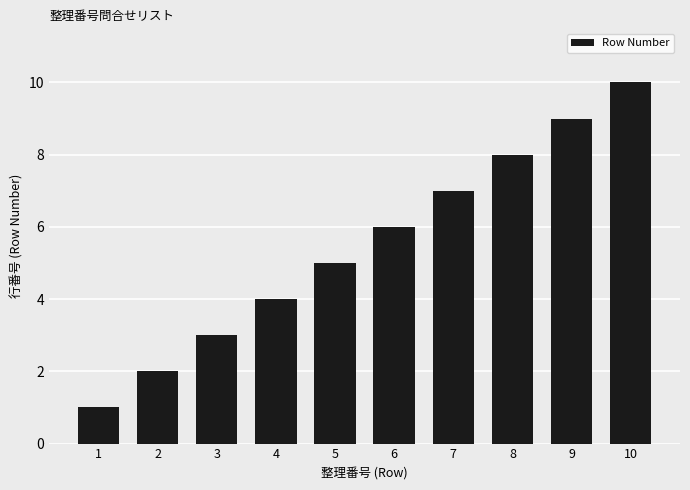

How many values are between 3 and 8?

6